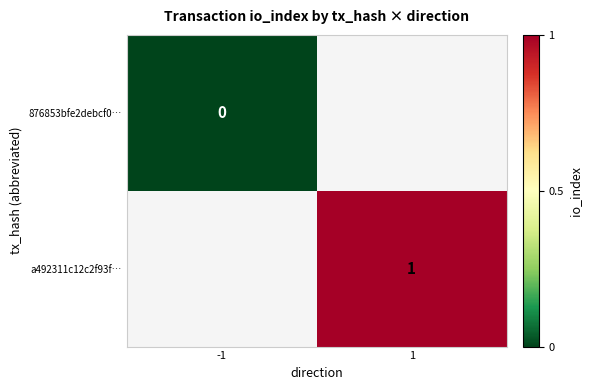

Which category has the lowest value in the 876853bfe2debcf0… series?

-1